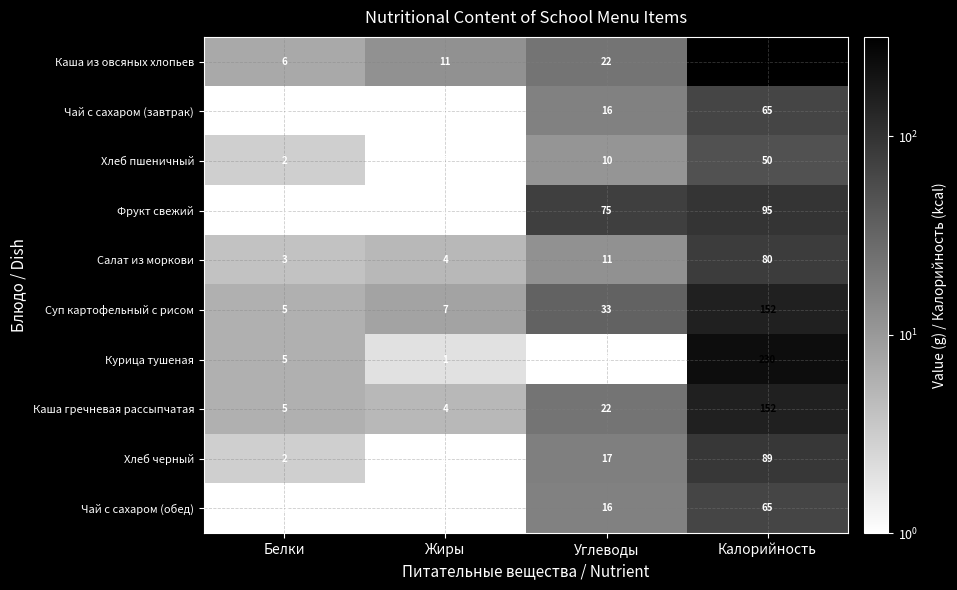

Is it true that Чай с сахаром (завтрак) equals 0 at Жиры?

True